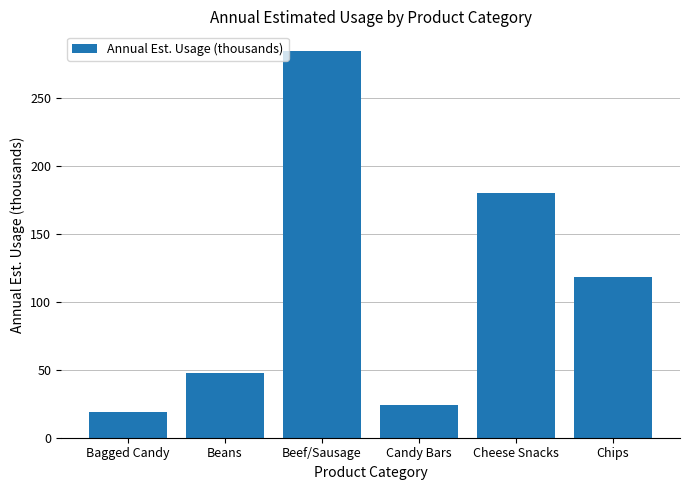

What is the label of the 2nd bar from the left?

Beans